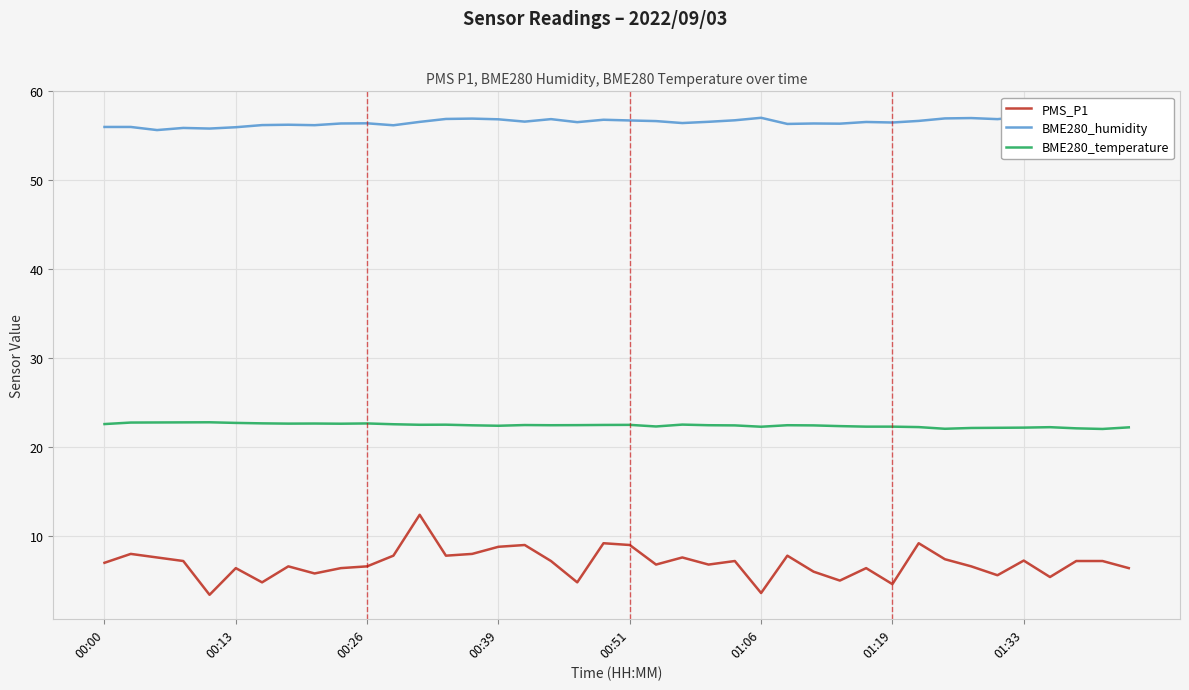

In BME280_humidity, how many points are lower than both neighbors (excluding endpoints)?

12